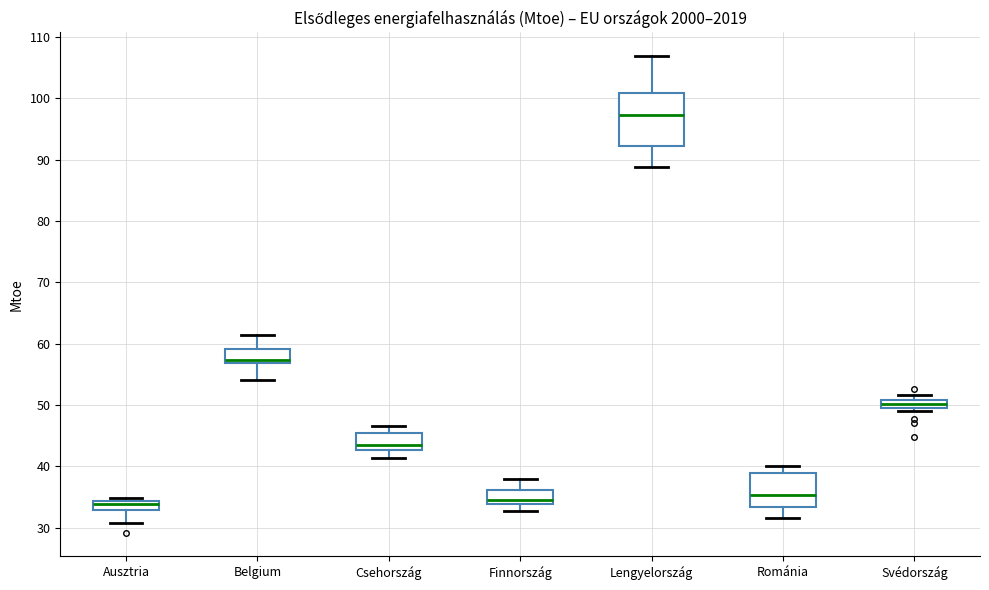

Where is the lower edge of the box for Románia on the y-axis? The values are not printed on the chart, so give them approximately, as read against the axis.

33